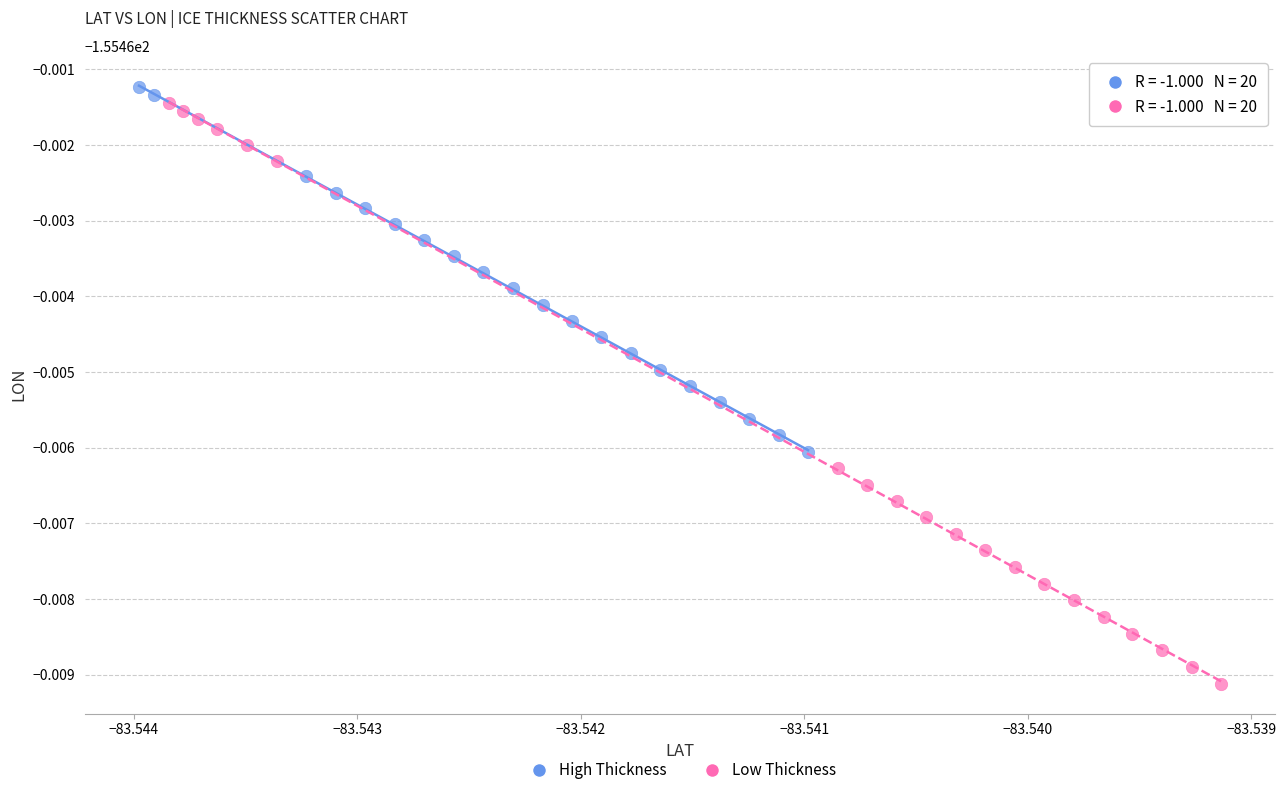

Which series has the widest spread of Y values?

Low Thickness